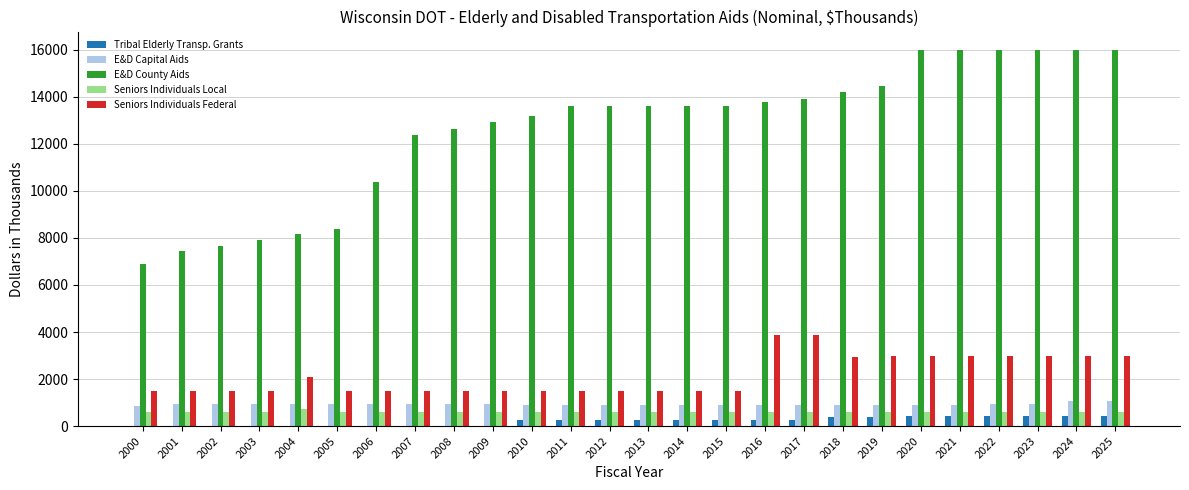

What are all the series names shown in the legend?

Tribal Elderly Transp. Grants, E&D Capital Aids, E&D County Aids, Seniors Individuals Local, Seniors Individuals Federal